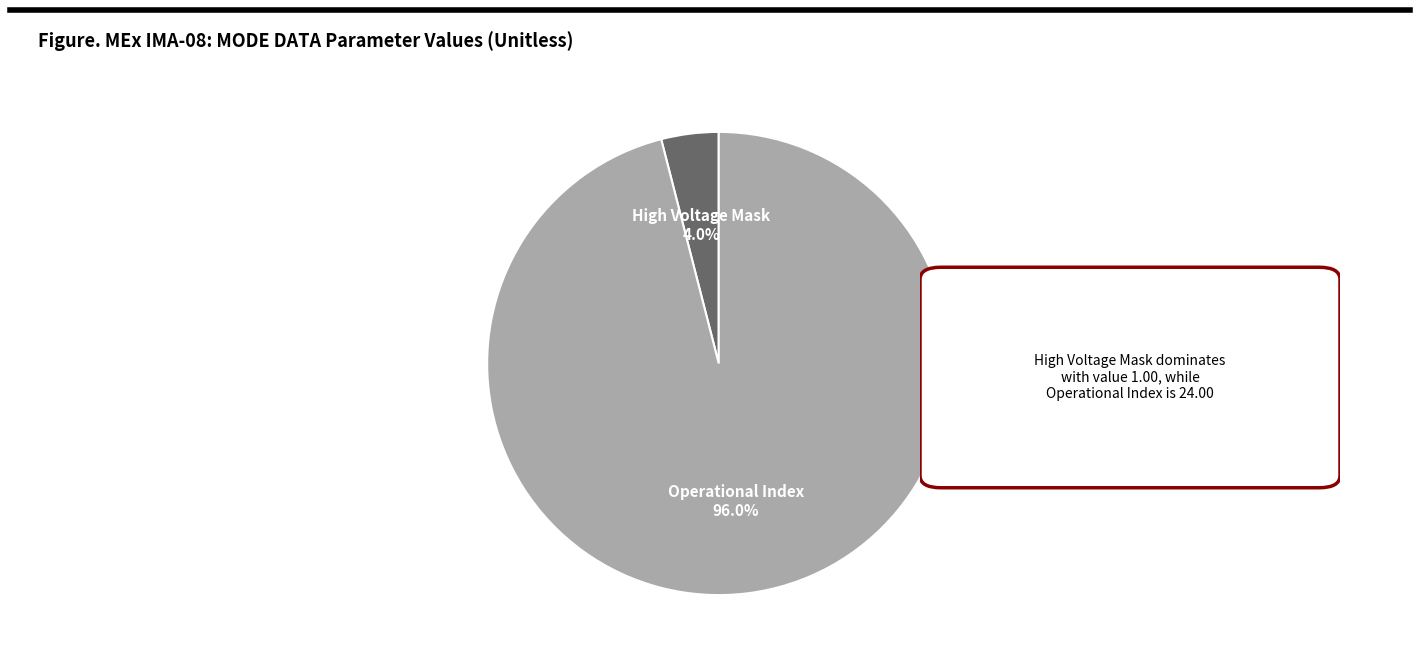

Is there any slice that represents more than half of the pie?

Yes